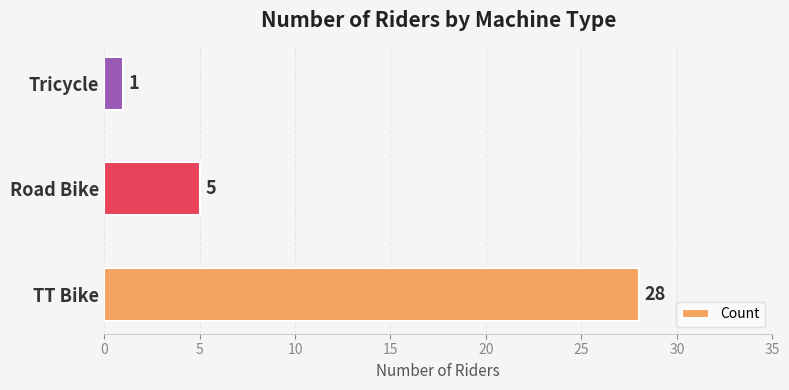

What is the smallest value displayed?

1